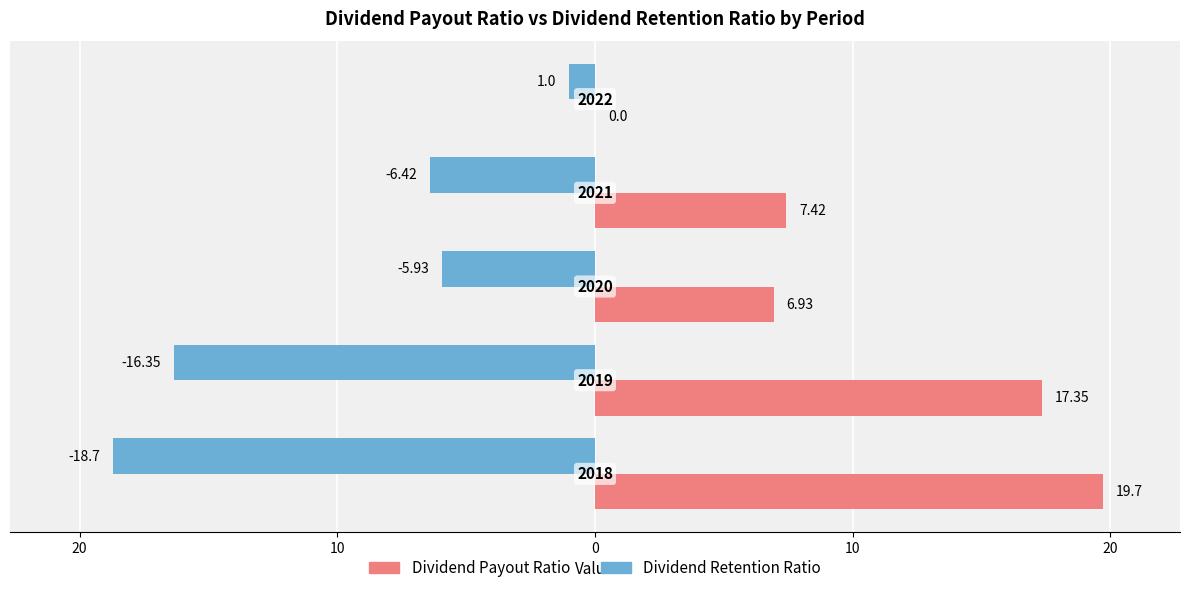

What are all the series names shown in the legend?

Dividend Payout Ratio, Dividend Retention Ratio